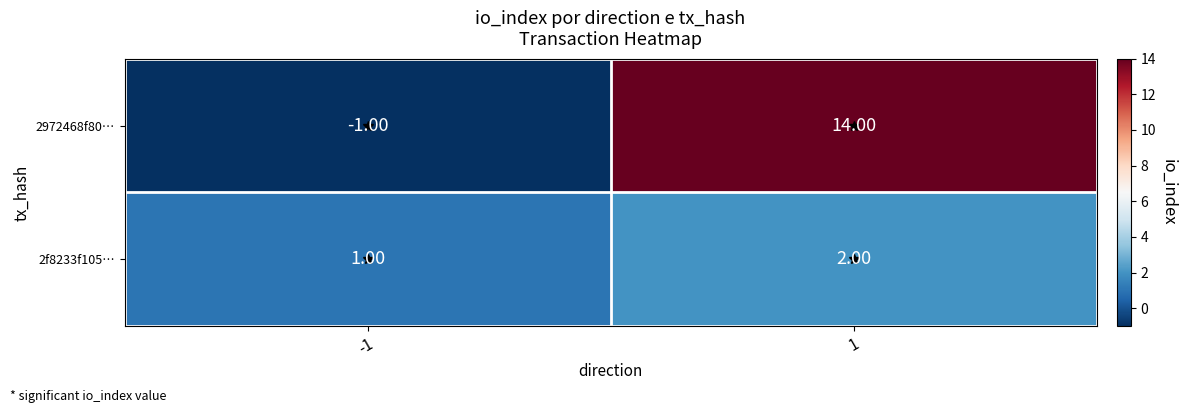

At -1, list the series in order from largest to smallest.

2f8233f105…, 2972468f80…